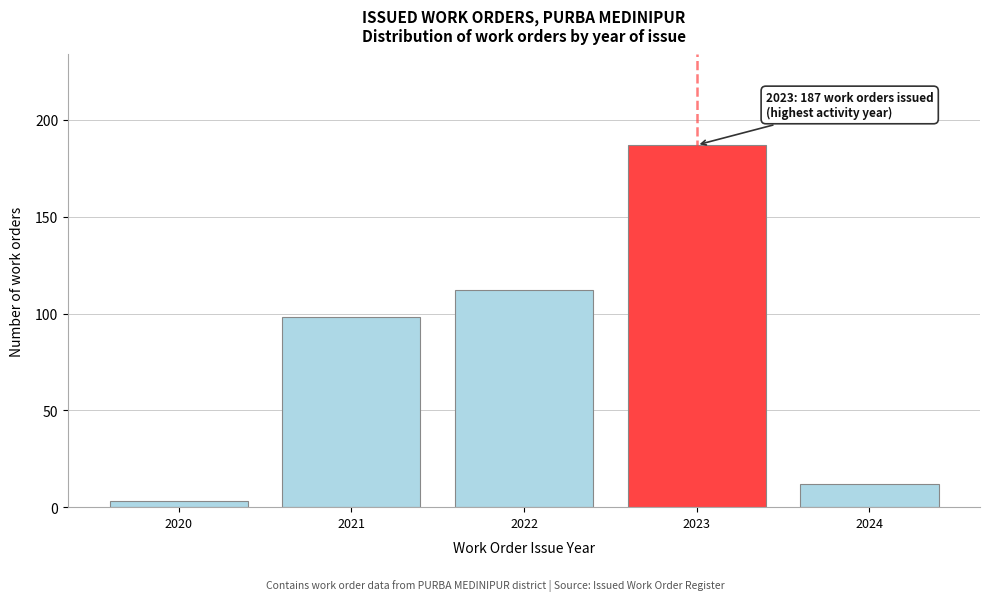

Reading right to left, extract all data points from this chart.

12	187	112	98	3